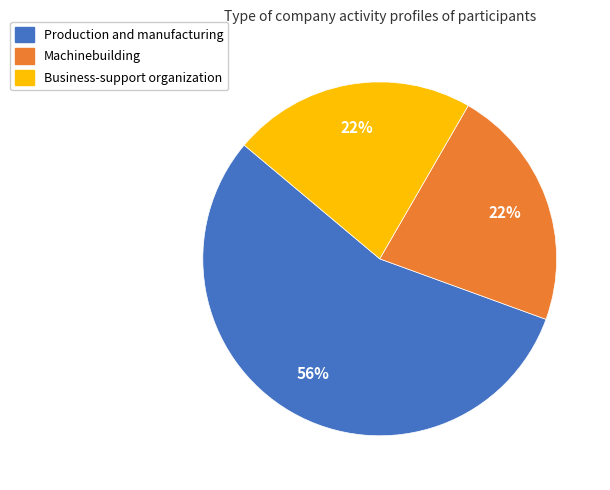

Which category has the biggest portion of the pie?

Production and manufacturing